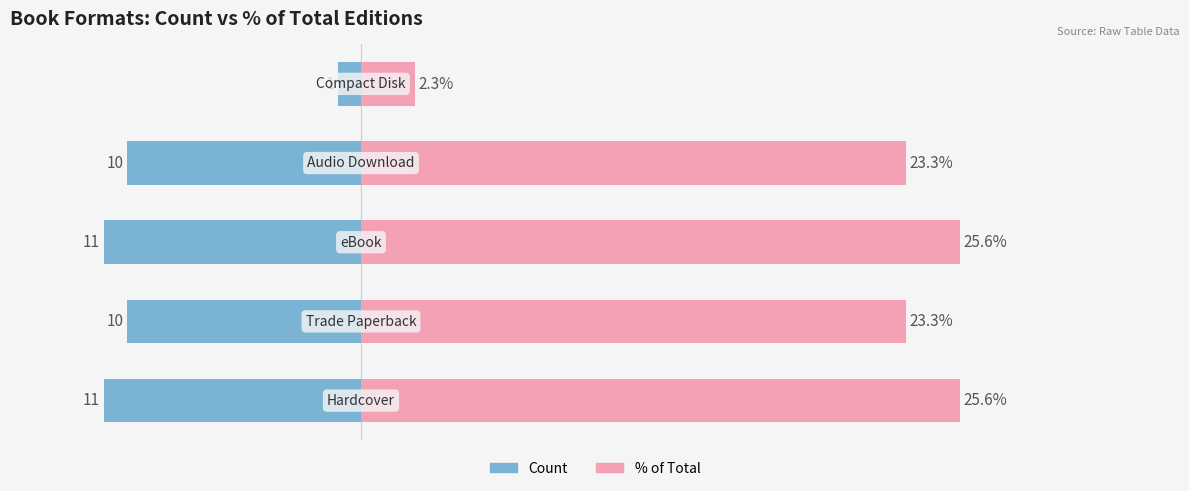

Rank the series at 0 from lowest to highest value.

Count, % of Total